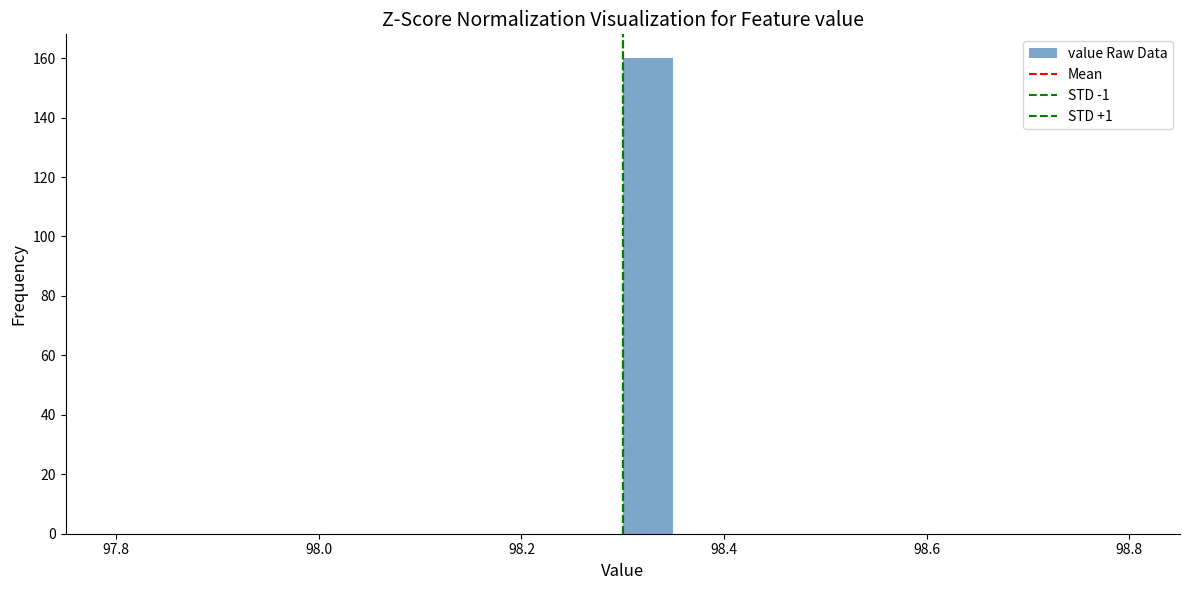

Read against the x-axis, roughly where is the centre of the tallest bar?

98.32